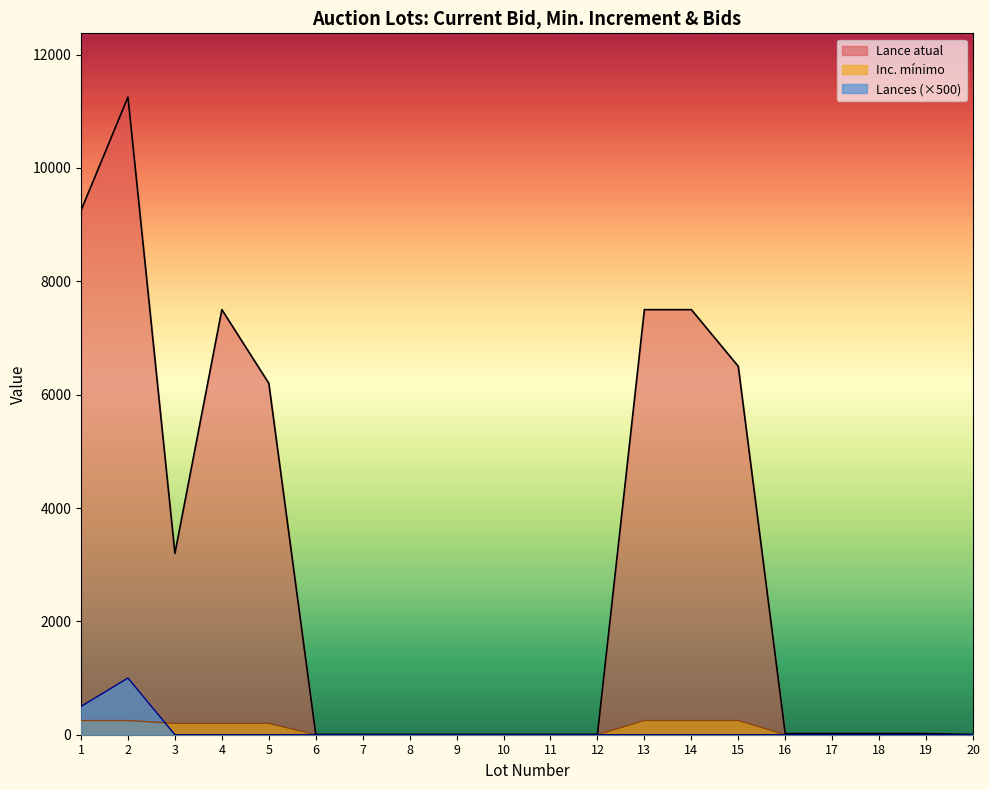

How many lines are shown in the chart?

3